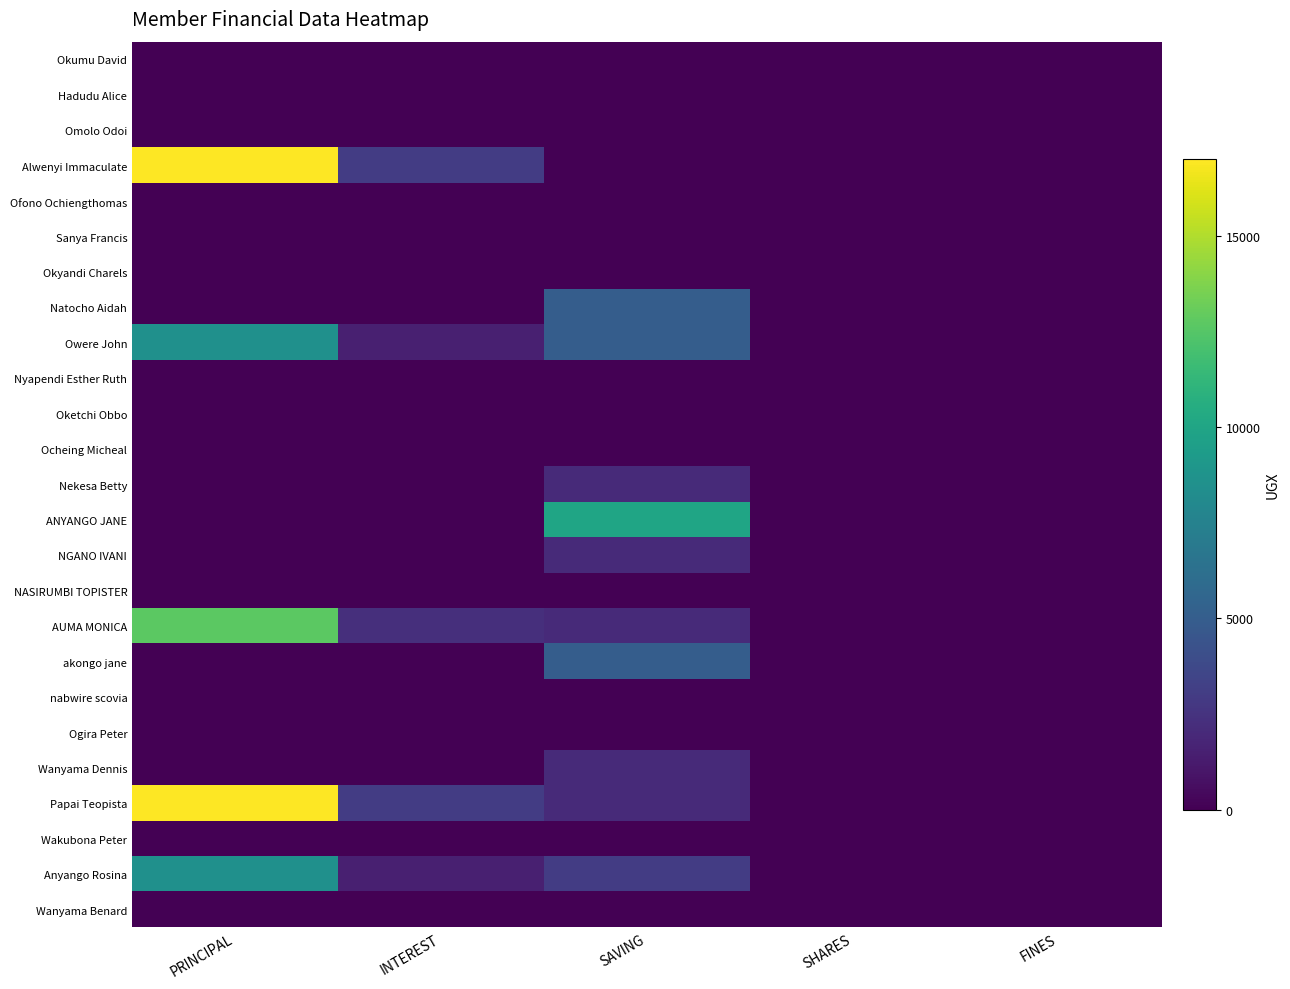

Between SAVING and SHARES, which series saw the biggest shift?

ANYANGO JANE